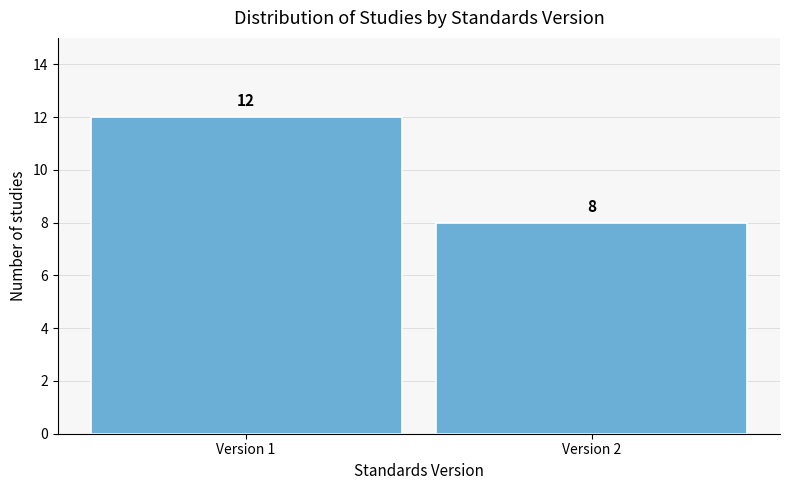

Reading right to left, list all the values displayed in this chart.

Version 2=8	Version 1=12